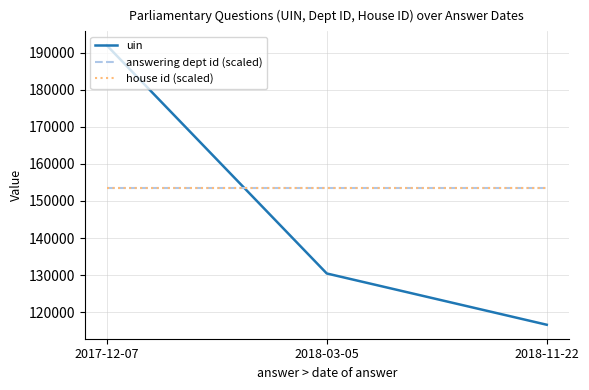

Is the value of house id (scaled) at 2018-03-05 greater than the value of answering dept id (scaled) at 2017-12-07?

No